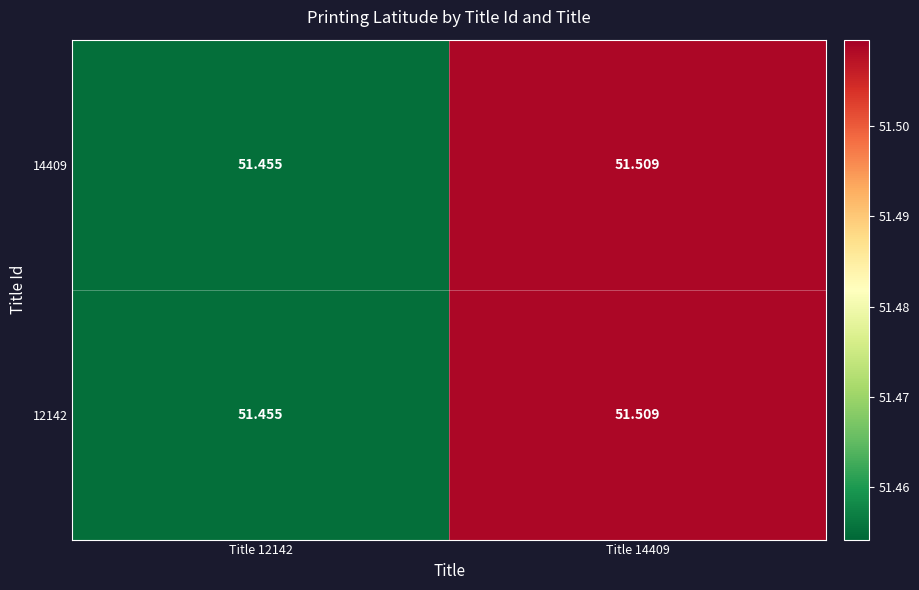

Is the value of 14409 at Title 12142 greater than the value of 12142 at Title 14409?

No